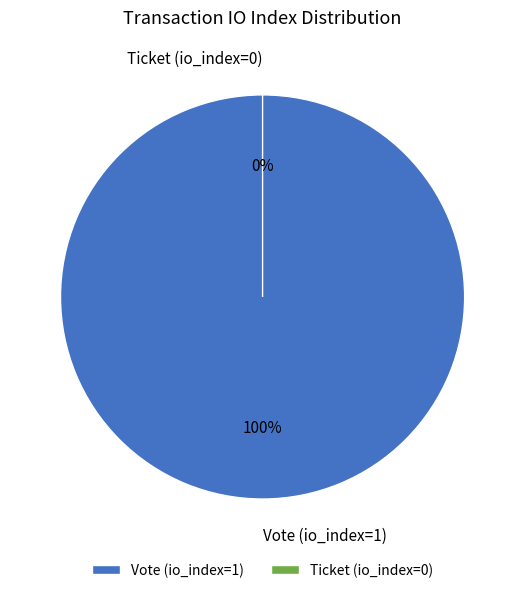

To the nearest percent, what is the difference between the largest and smallest slice percentages?

100%